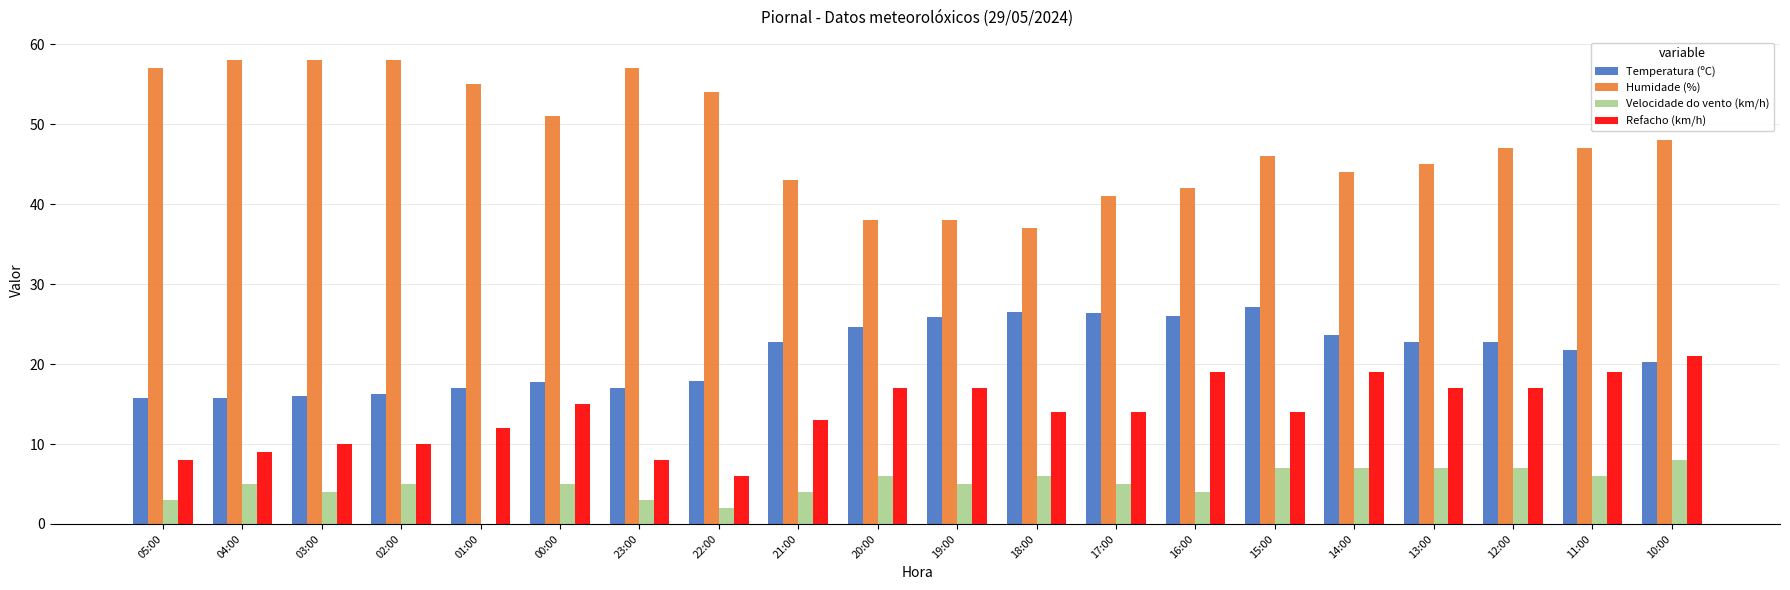

Between 19:00 and 14:00, which series saw the biggest shift?

Humidade (%)